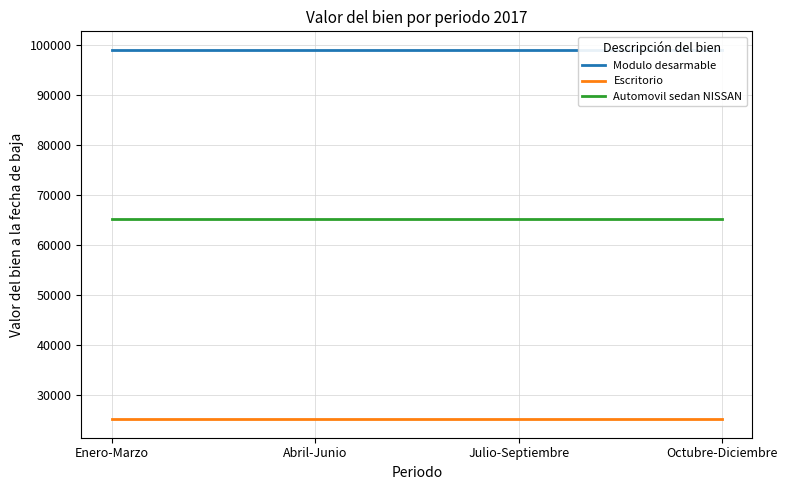

At which label is Escritorio closest to 25126?

Enero-Marzo